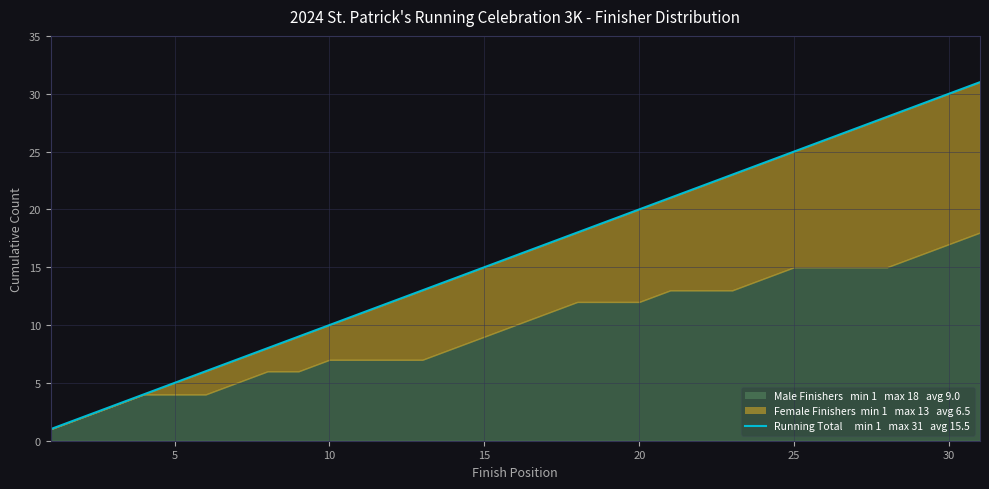

True or false: the data has more than 2 interior local peaks.

False